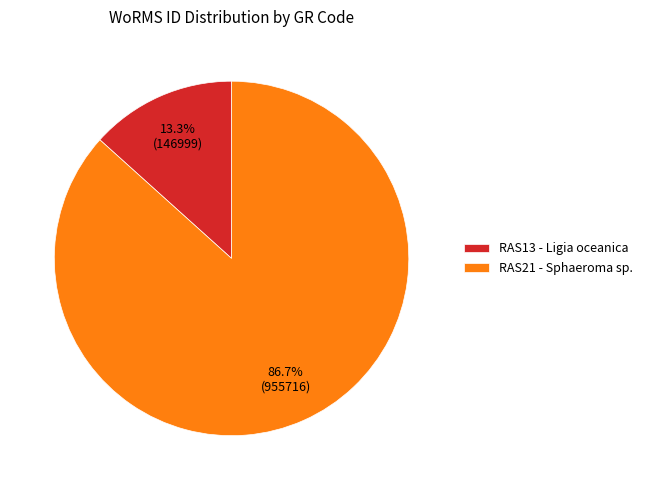

Count the number of slices in the pie.

2